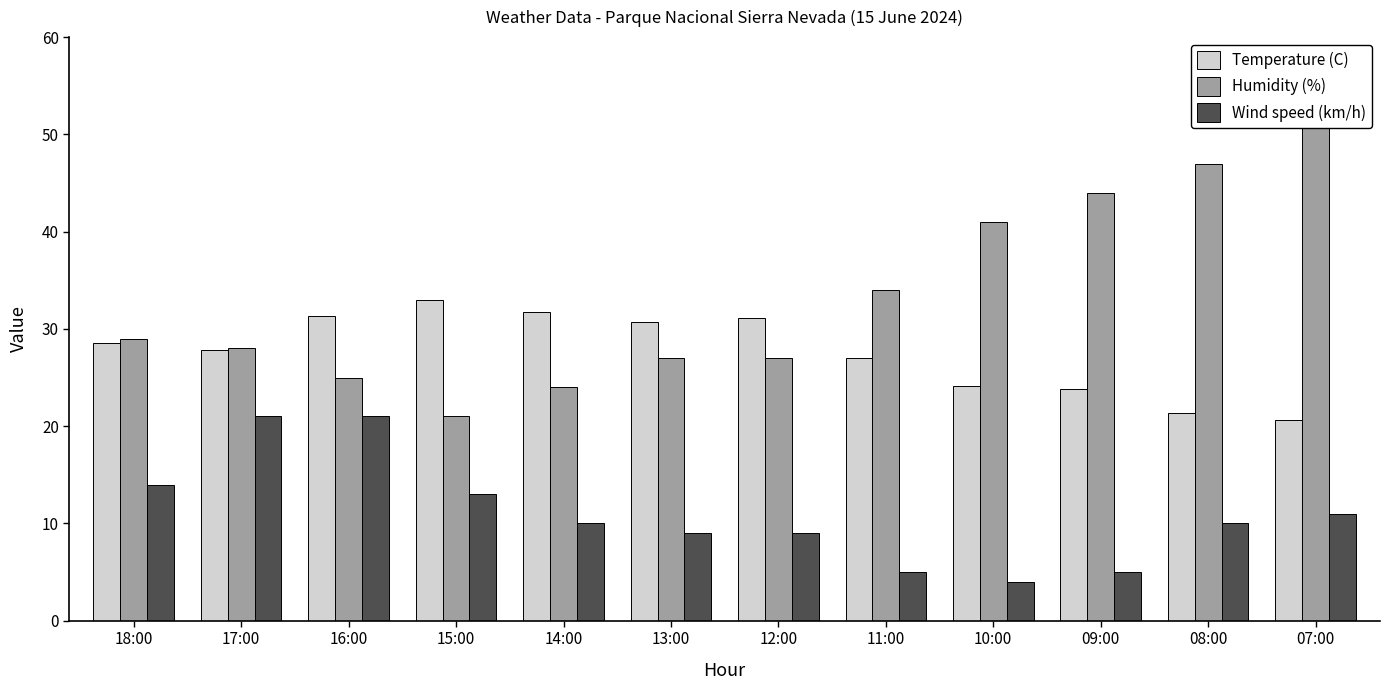

What is the spread (max minus min) of values at 12:00?

22.1